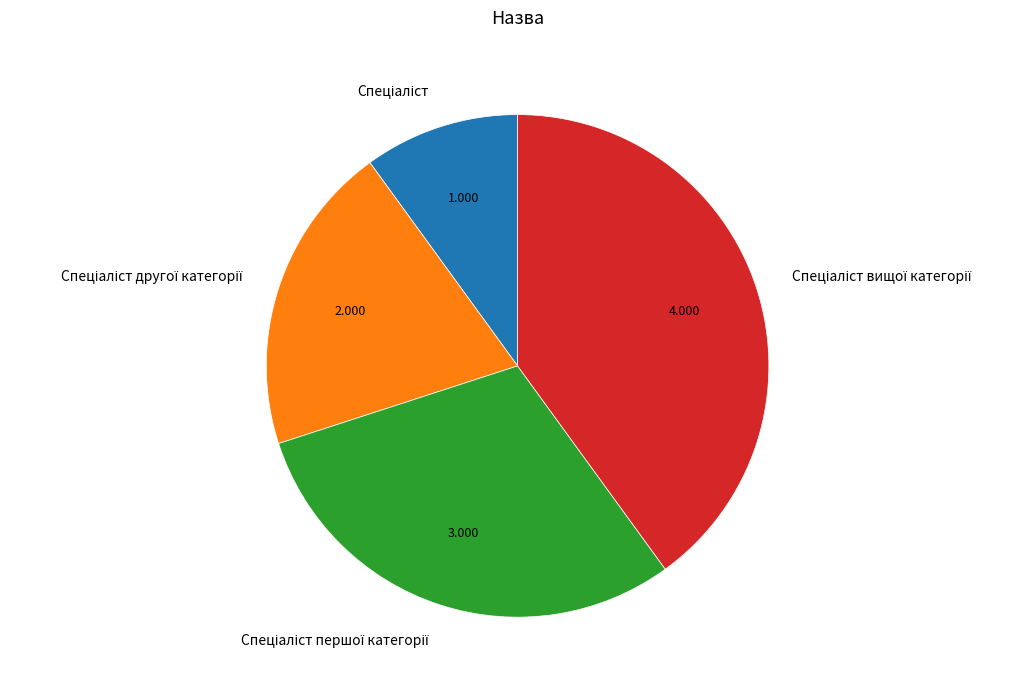

Is there any slice that represents more than half of the pie?

No